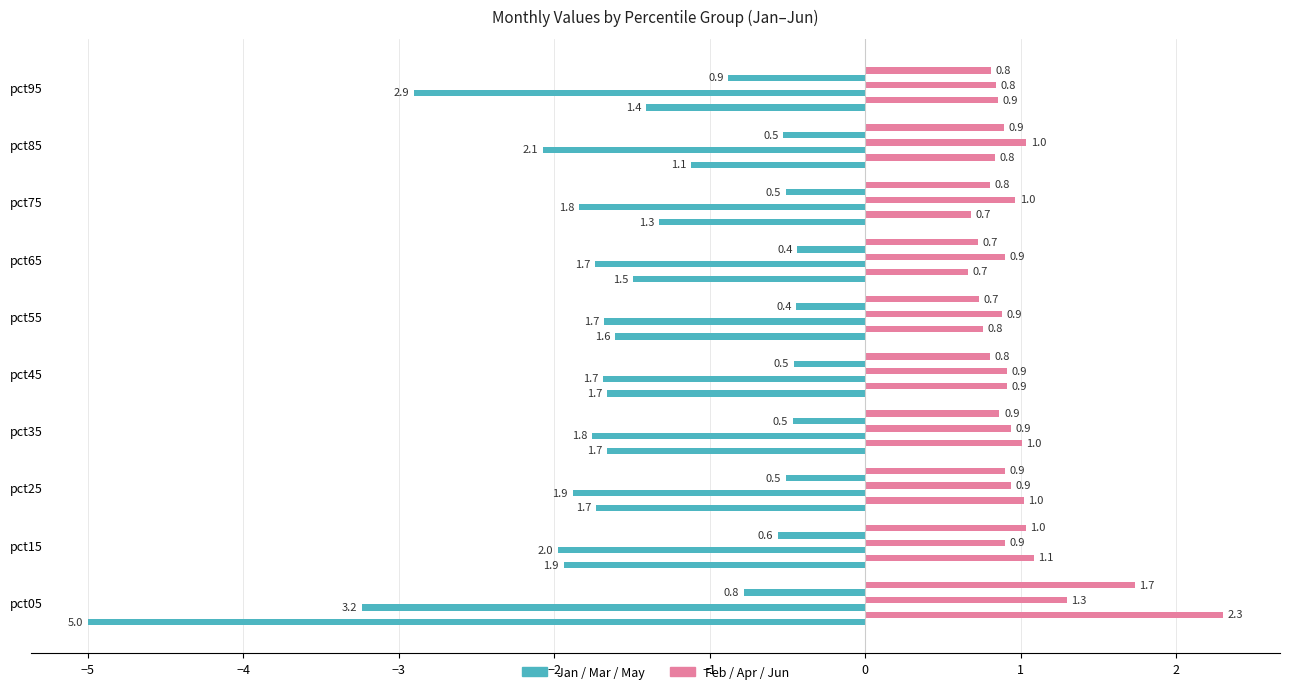

How many distinct data groups are displayed?

6